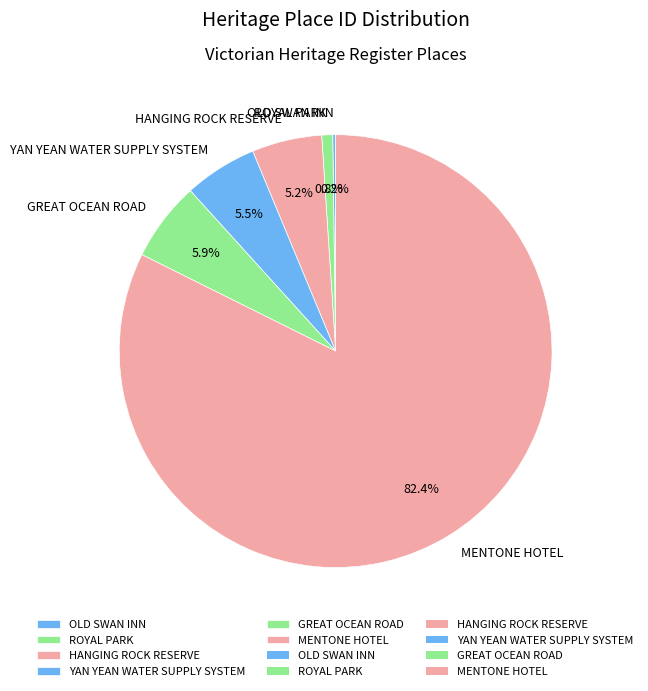

True or false: GREAT OCEAN ROAD accounts for 6% of the total.

True